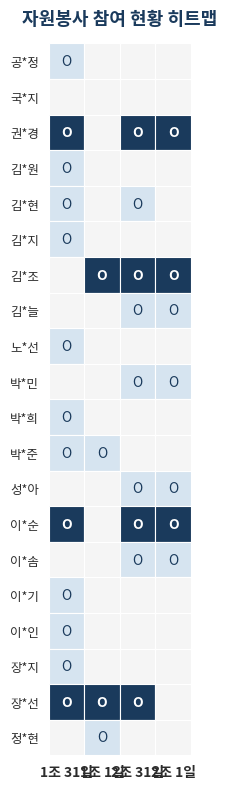

Is the value of 자원봉사 1조 (1일) at 이*기 greater than the value of 자원봉사 2조 (1일) at 김*원?

No